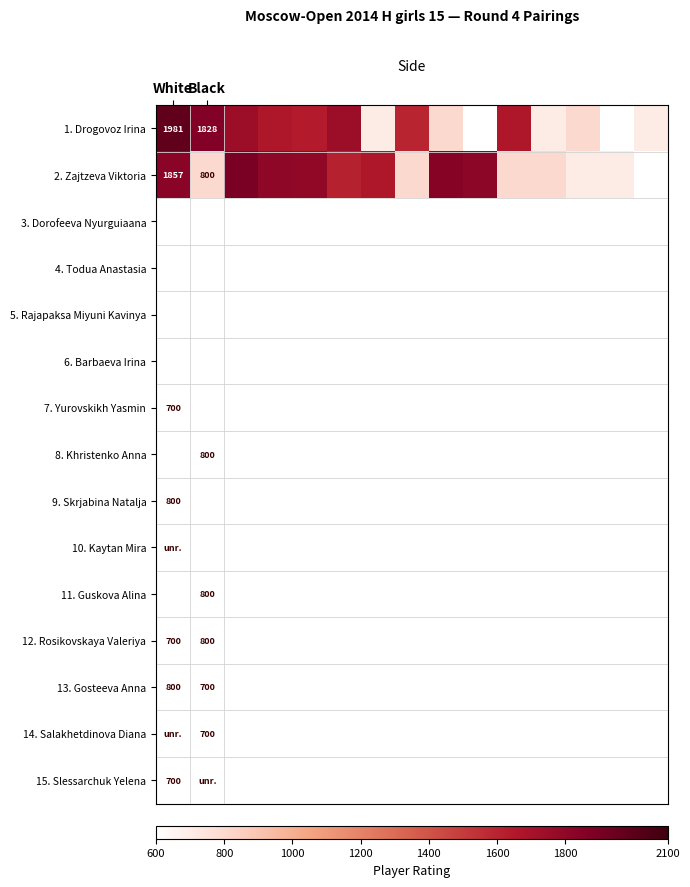

Is it true that 2. Zajtzeva Viktoria equals 1857 at White?

True